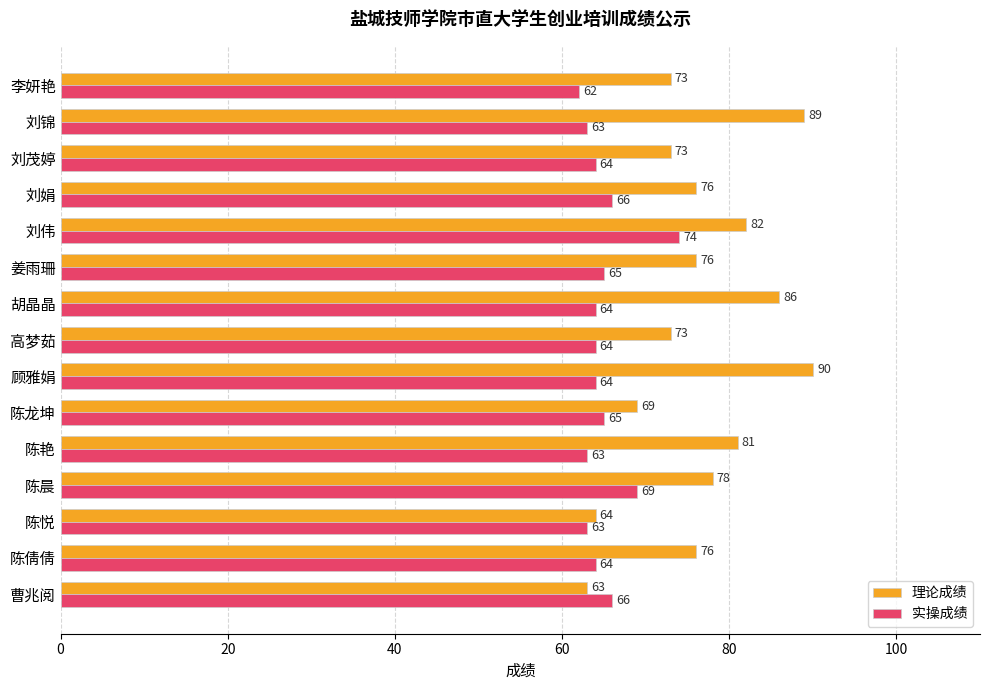

The 理论成绩 series shows 76 at 陈倩倩. True or false?

True